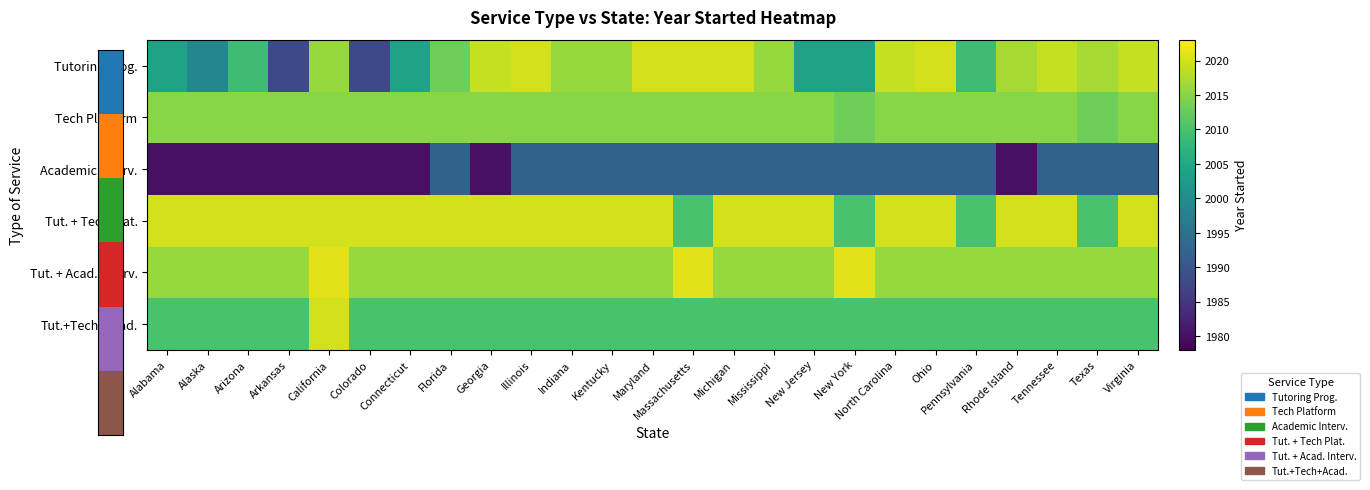

Which series has the widest spread of values?

Tutoring Prog.